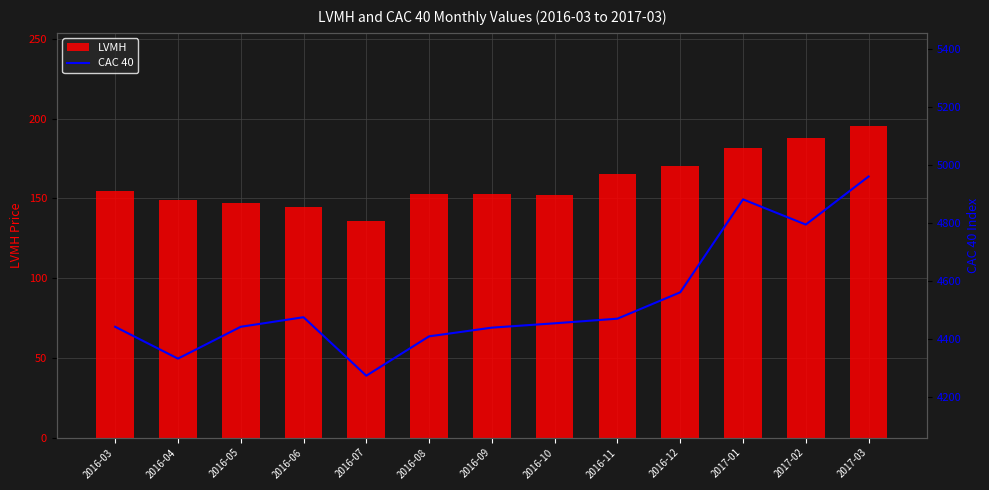

At which category is the sum across all series the highest?

2017-03